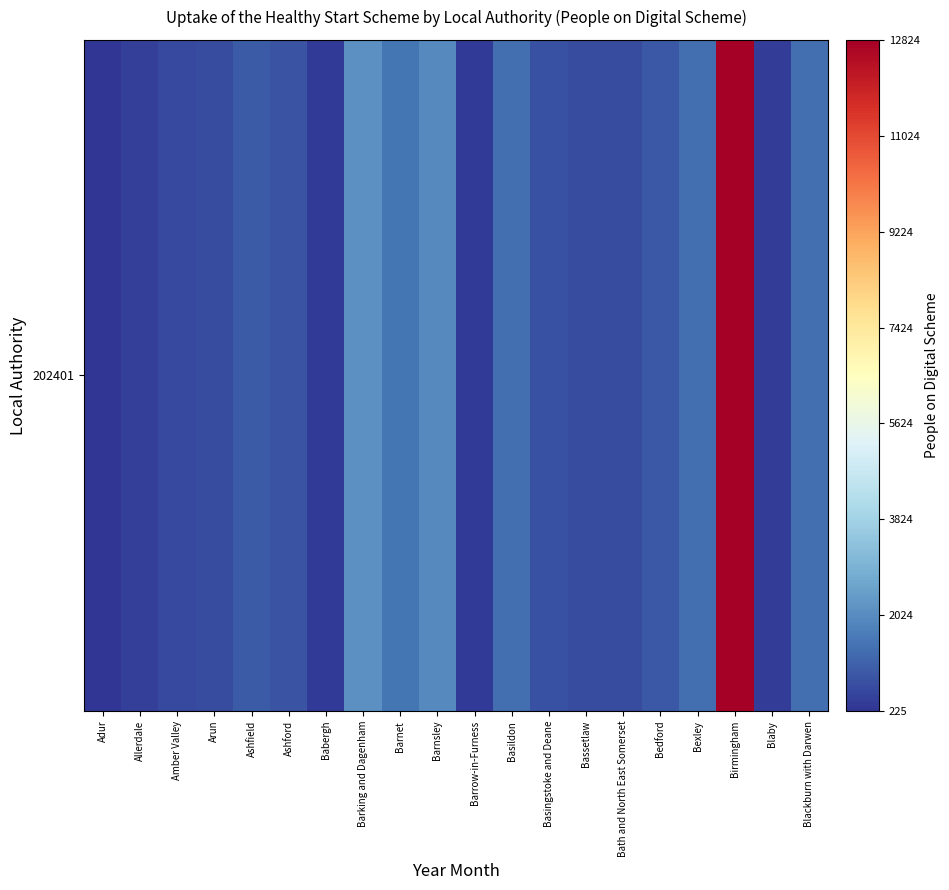

Between Birmingham and Allerdale, which is larger?

Birmingham